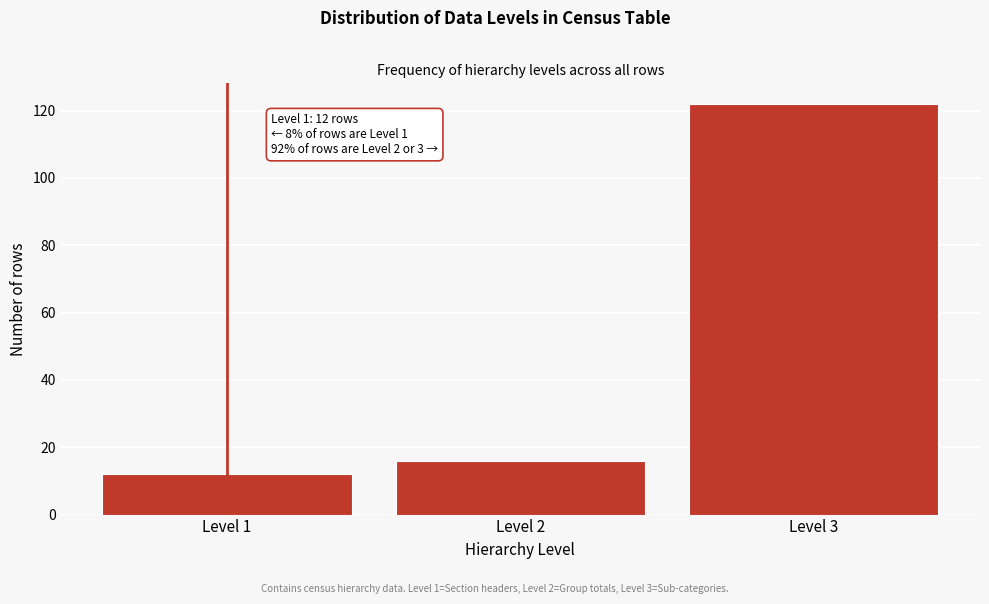

Reading left to right, list all the values displayed in this chart.

12	16	122